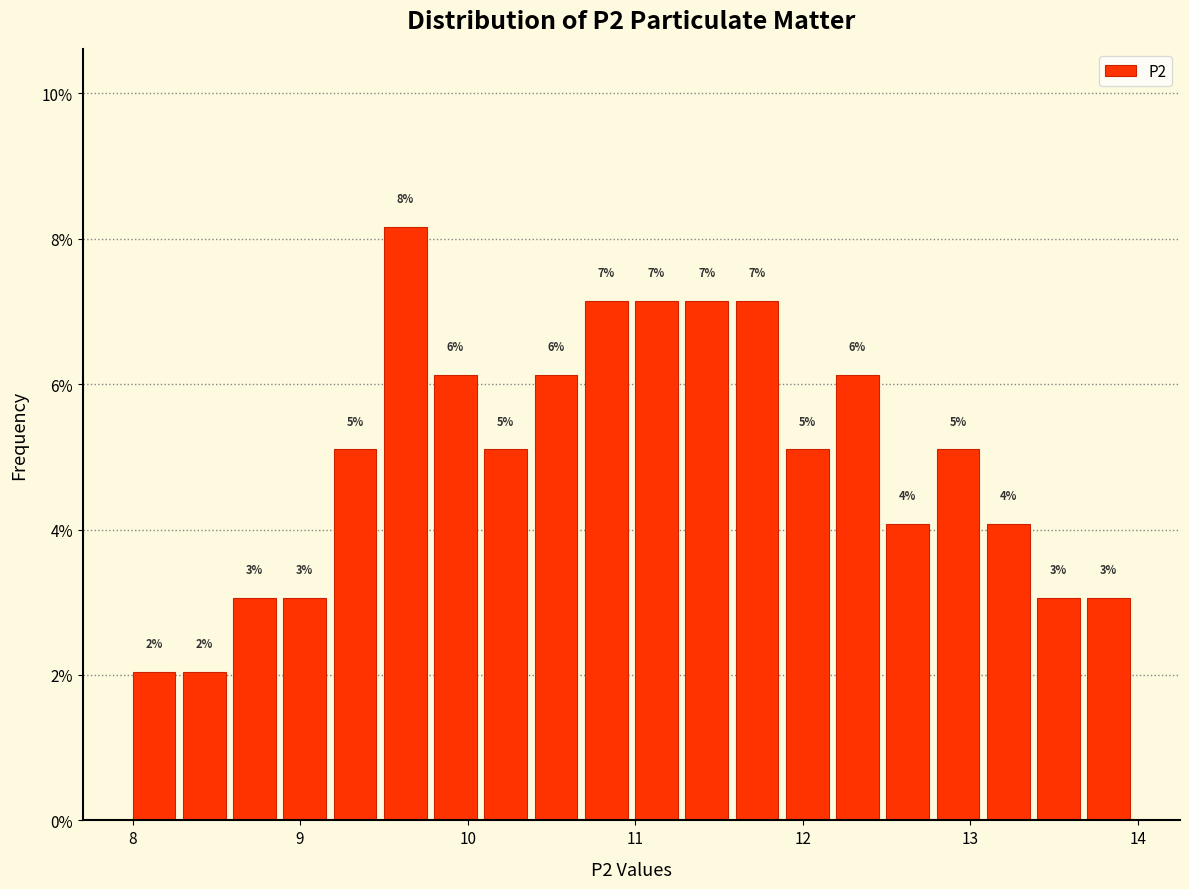

Read against the x-axis, roughly where is the centre of the tallest bar?

9.6